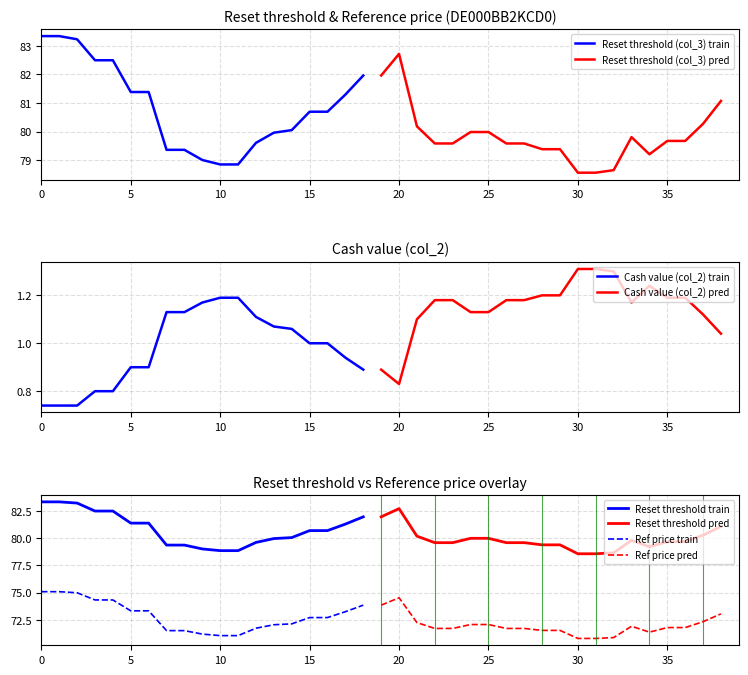

Rank the series by their maximum value, from highest to lowest.

Reset threshold (col_3), Reference price (col_4), Cash value (col_2)